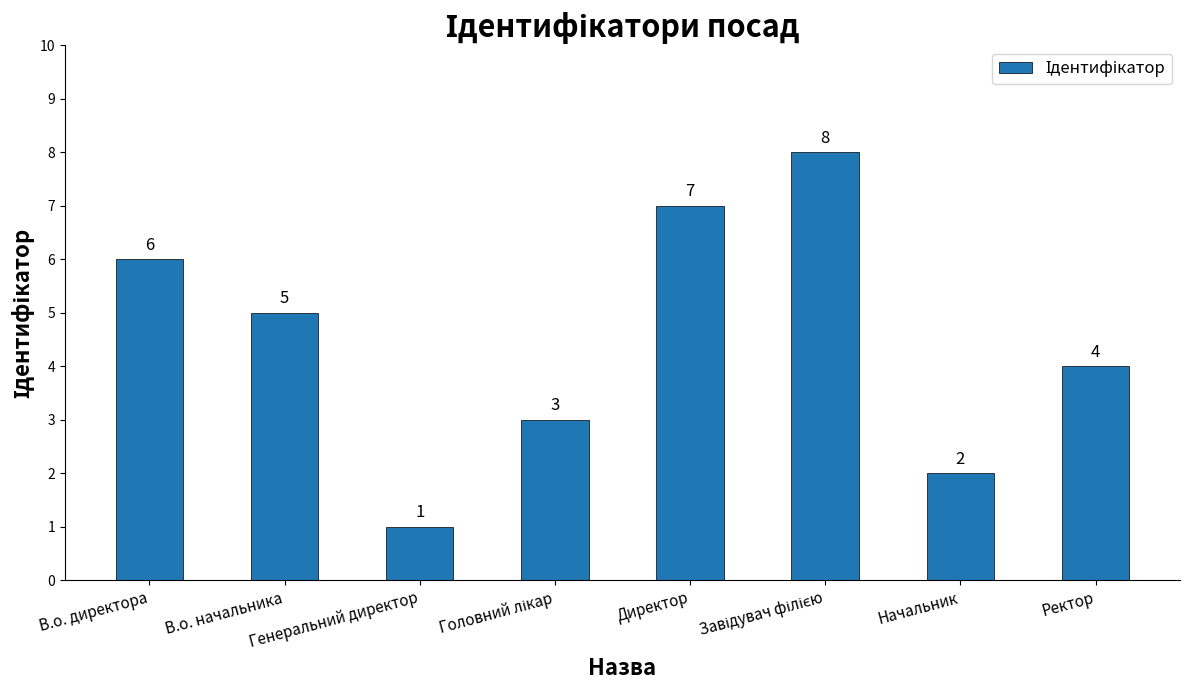

What is the maximum value shown in the chart?

8